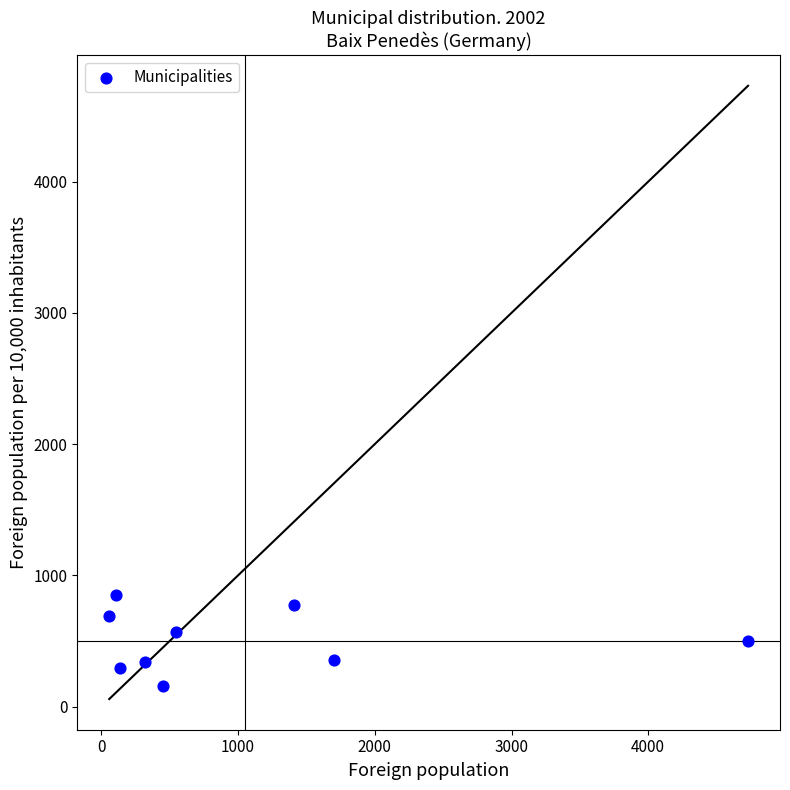

What is the average X value?

1051